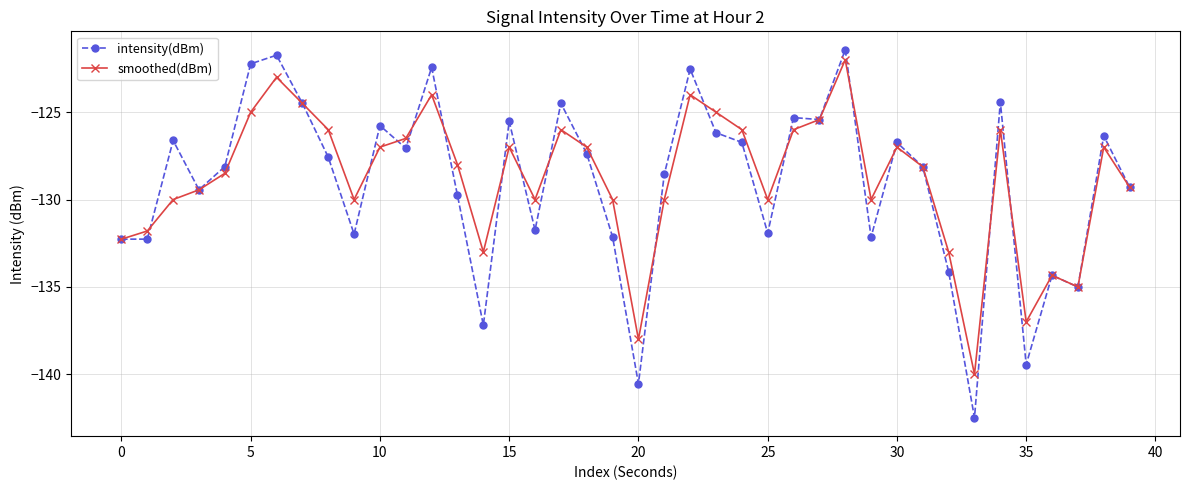

What is the value of the intensity(dBm) point at the 15th from the left?

-137.2